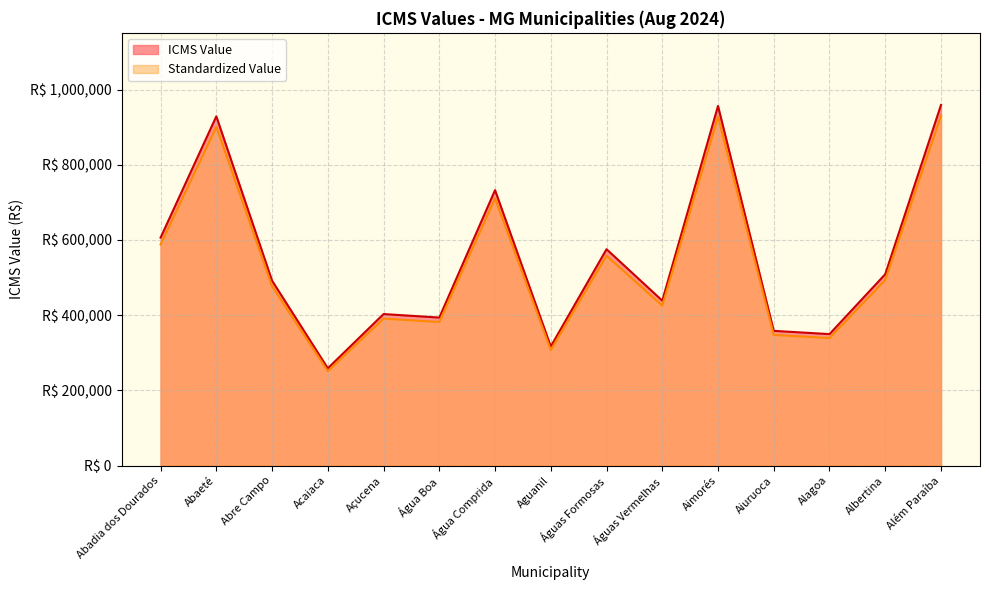

True or false: ICMS Value and Standardized Value intersect in this chart.

False